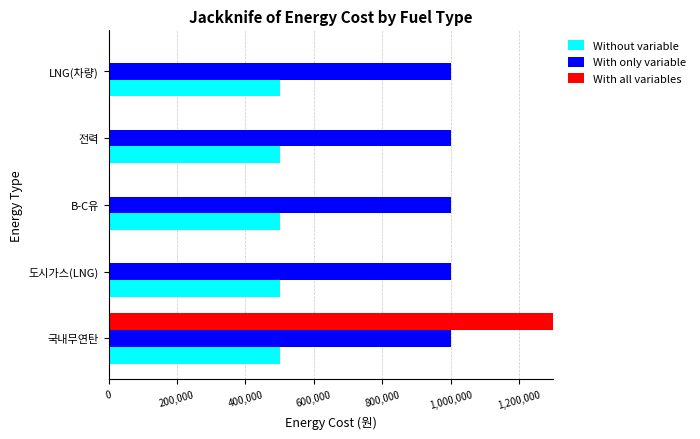

Count the number of data series in this chart.

3